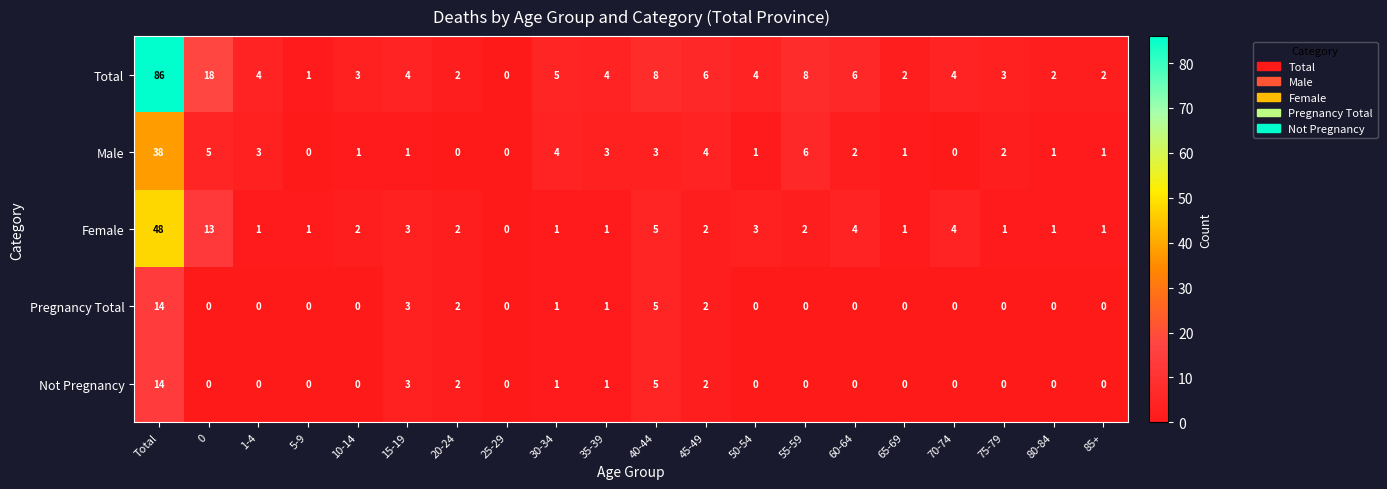

Is it true that Total equals 3 at 75-79?

True